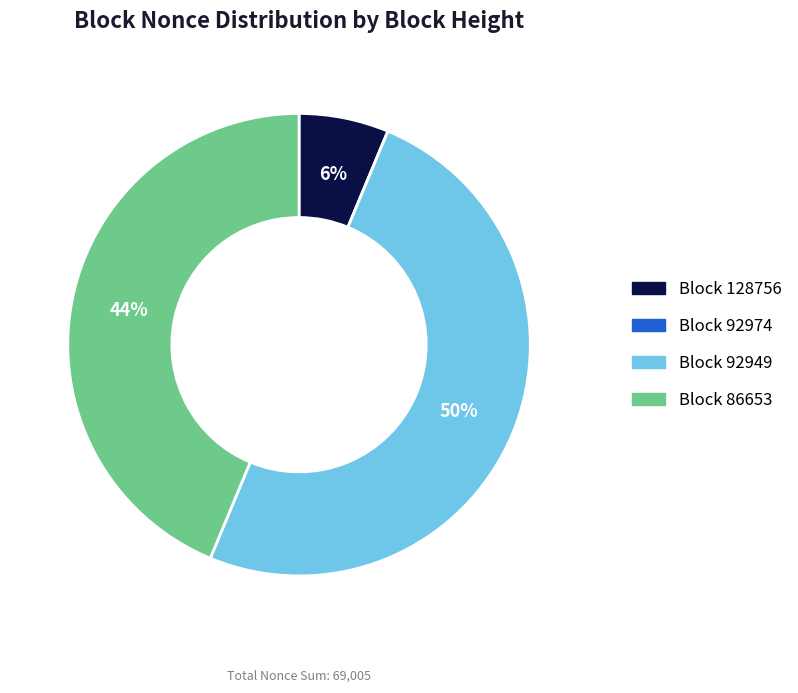

What is the largest slice in the pie chart?

Block 92949